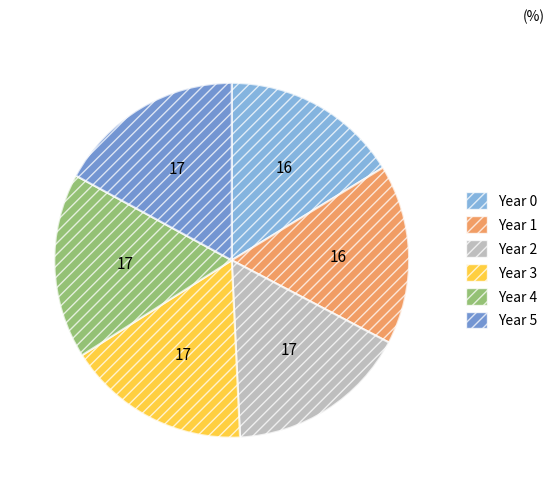

How many slices are in this pie chart?

6